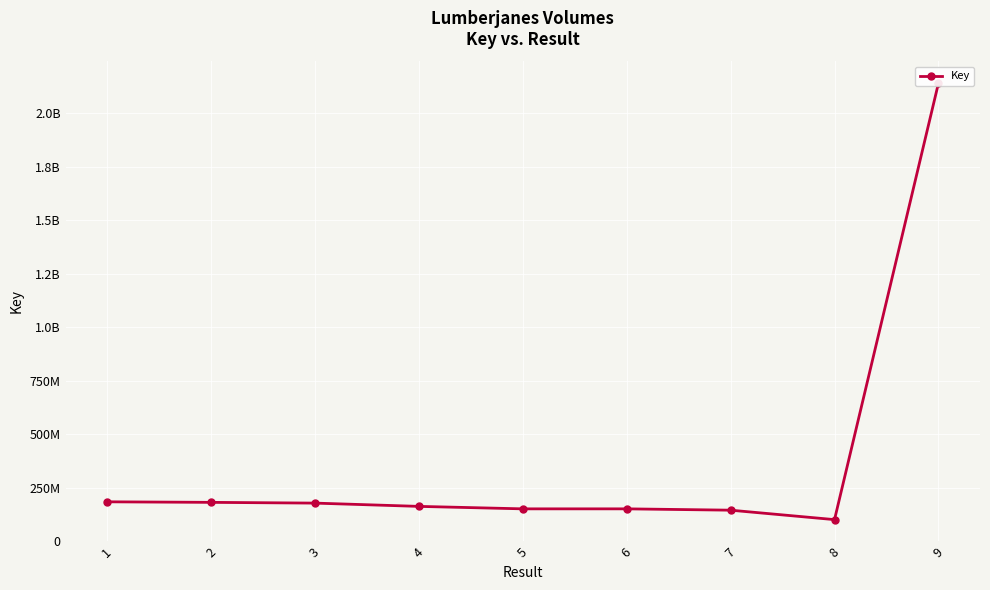

Reading left to right, extract all data points from this chart.

1=183978032	2=181413749	3=177942558	4=162619794	5=151090100	6=151090141	7=144860962	8=100711551	9=2140805074